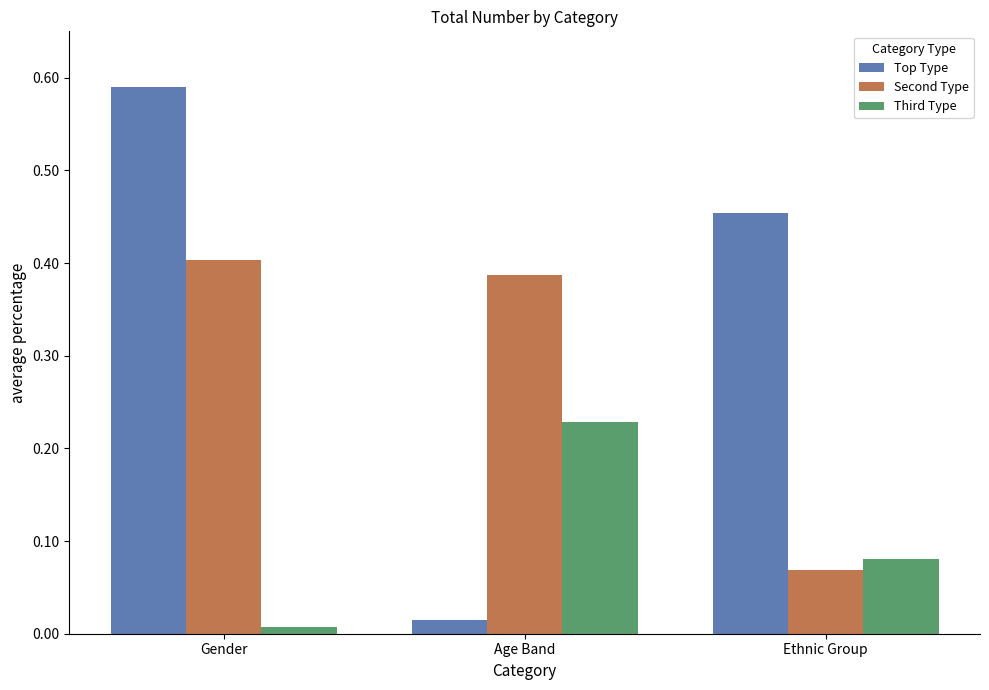

Rank the categories by Third Type value from highest to lowest.

Age Band, Ethnic Group, Gender